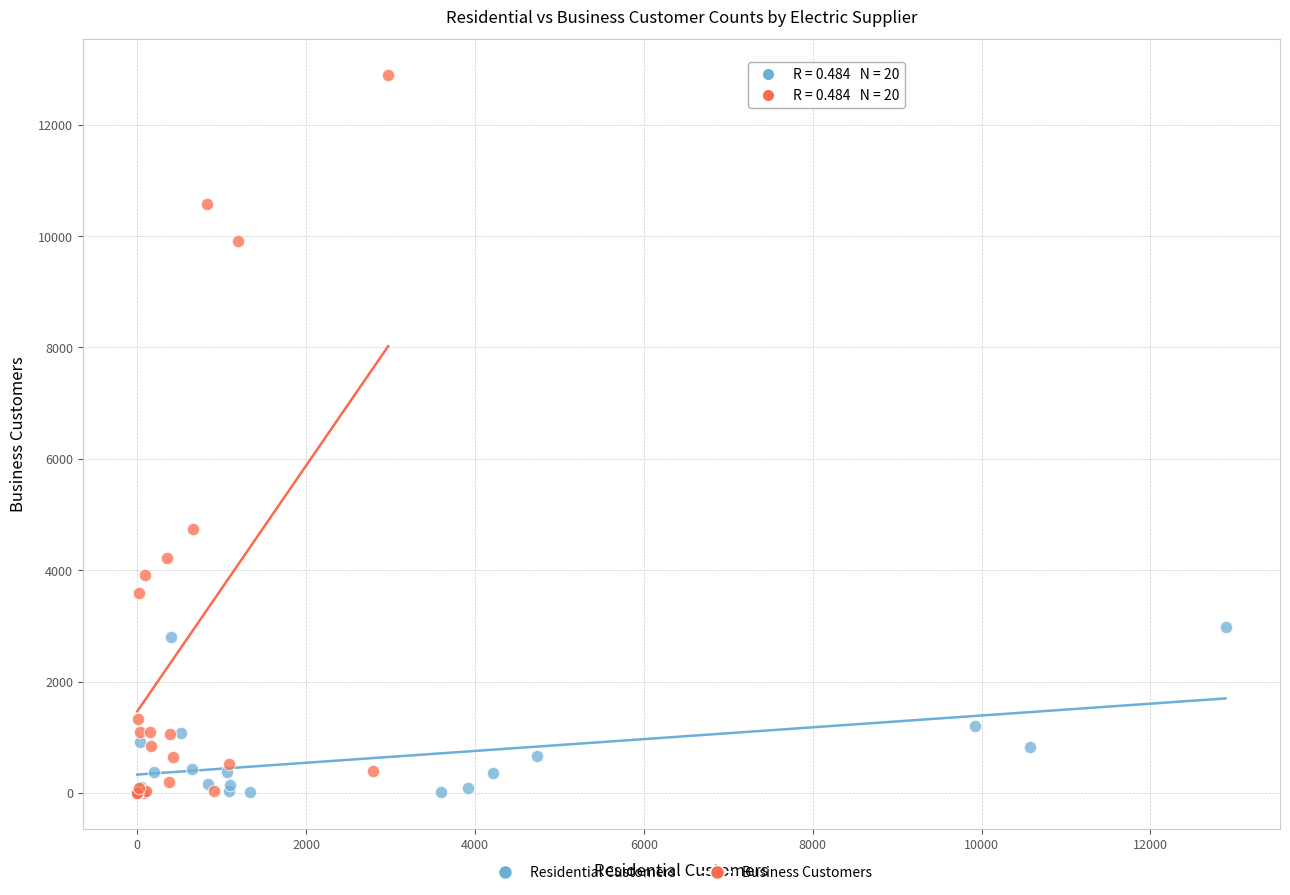

Which series has the largest Y range (max minus min)?

Business Customers